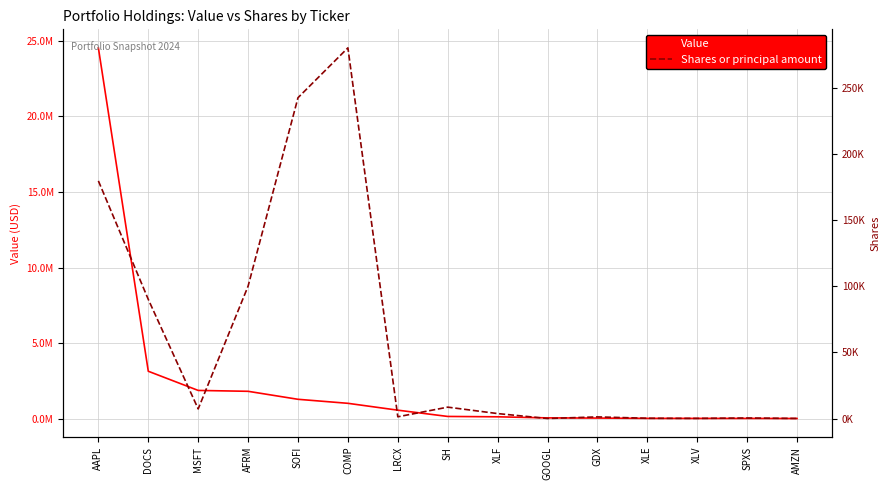

Rank the series by their average value, from highest to lowest.

Value, Shares or principal amount